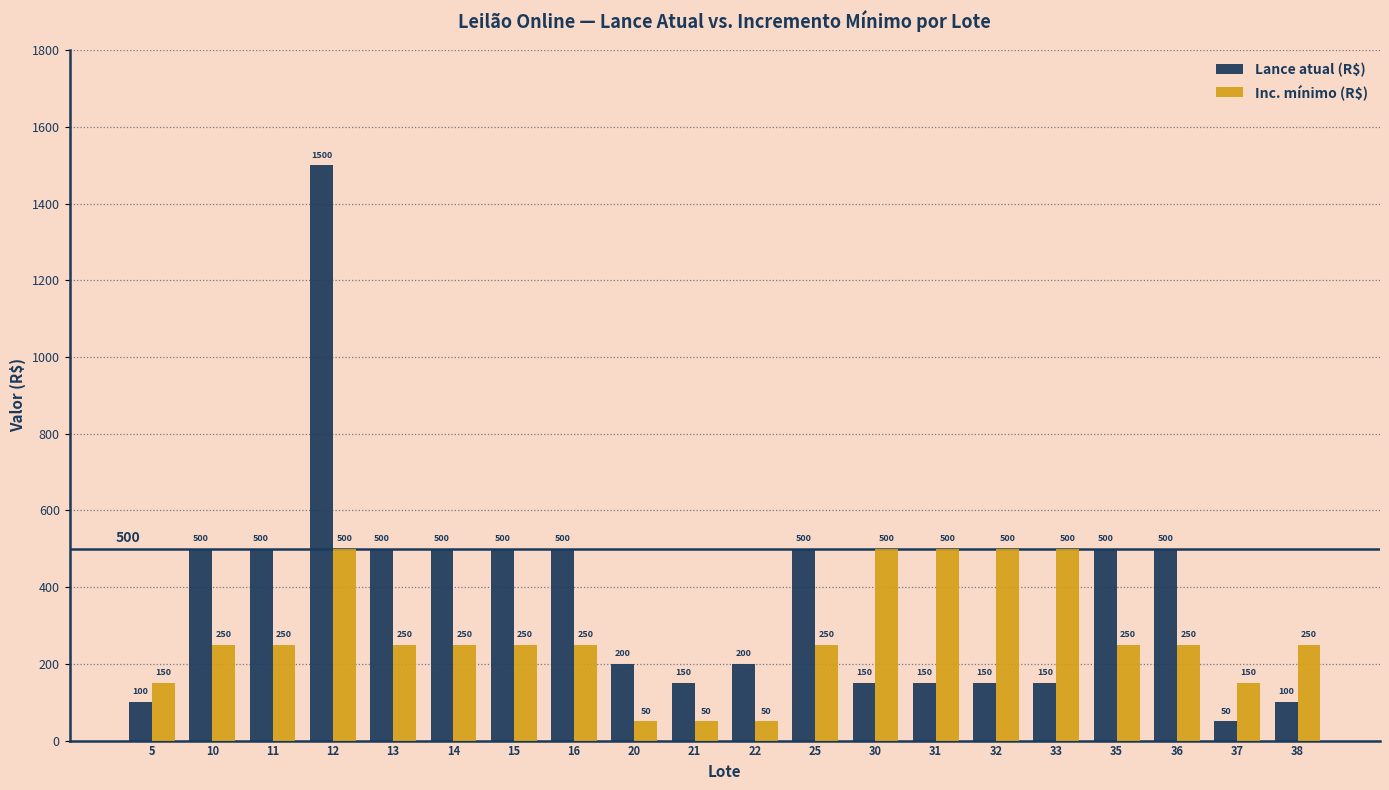

Which series has the largest total across all categories?

Lance atual (R$)